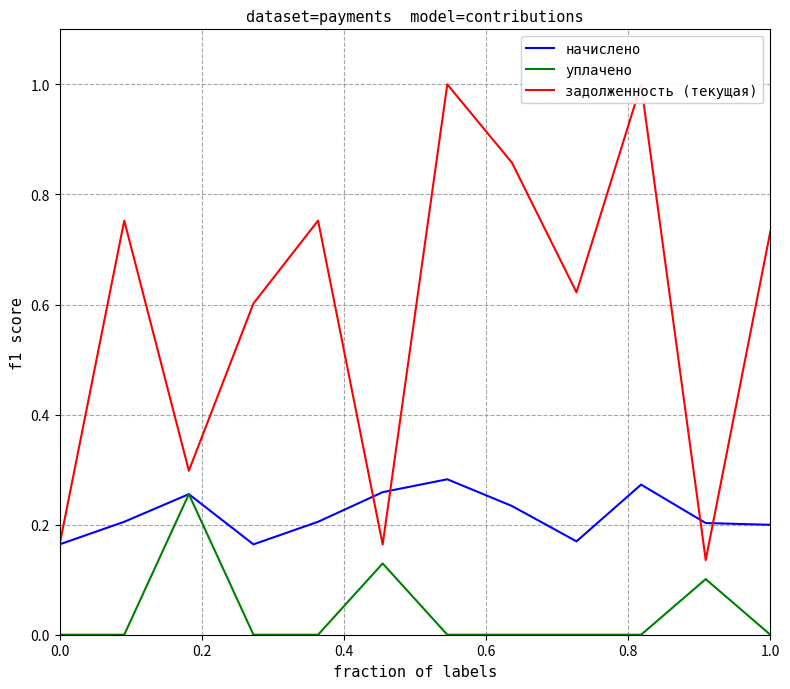

The value of уплачено at 1.0 is 0.0. True or false?

True